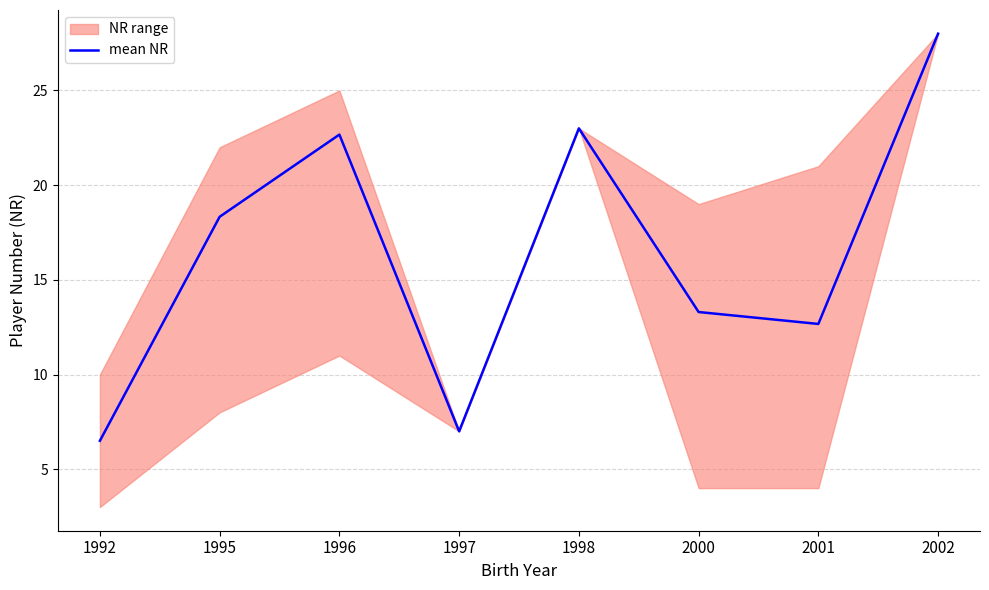

How many data points are less than 18?

4